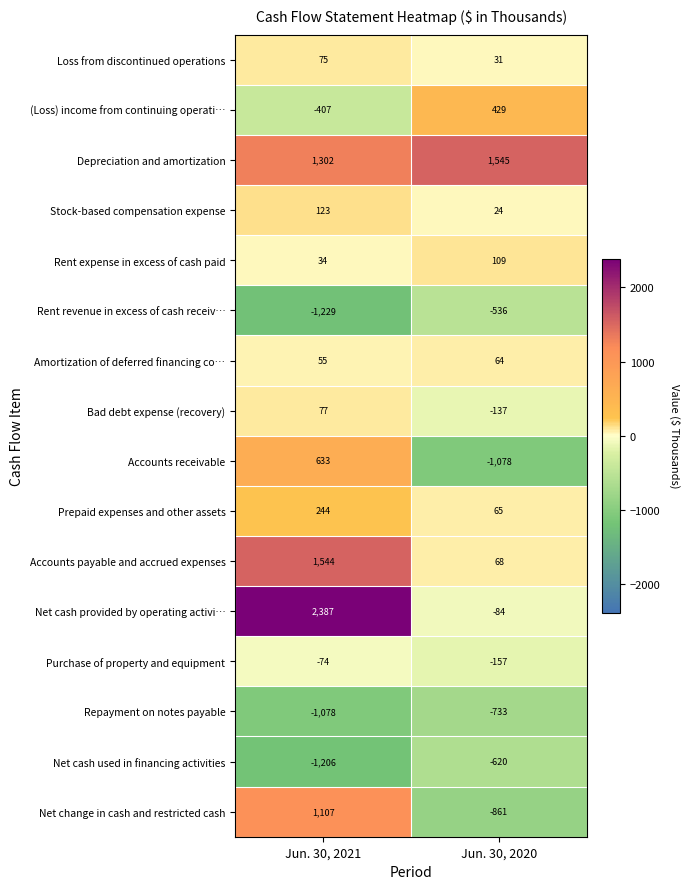

Where is Bad debt expense (recovery) nearest to the value -30?

Jun. 30, 2021